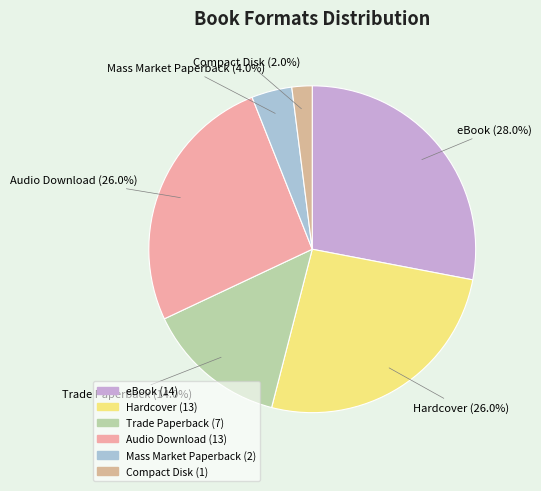

To the nearest percent, what is the difference between the Hardcover and Compact Disk slice percentages?

24%